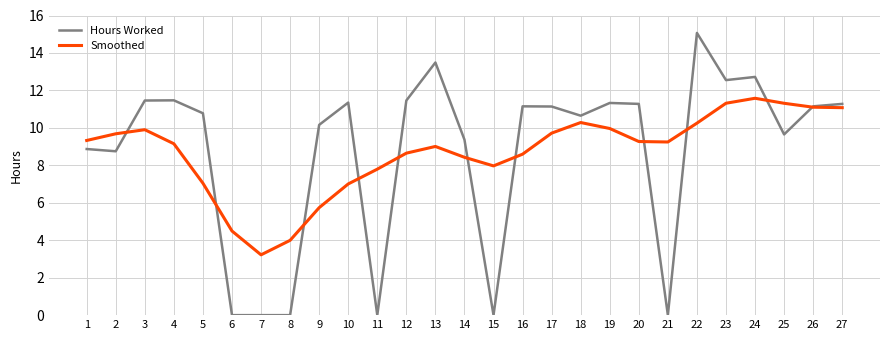

Which series has the largest range (max minus min)?

Hours Worked